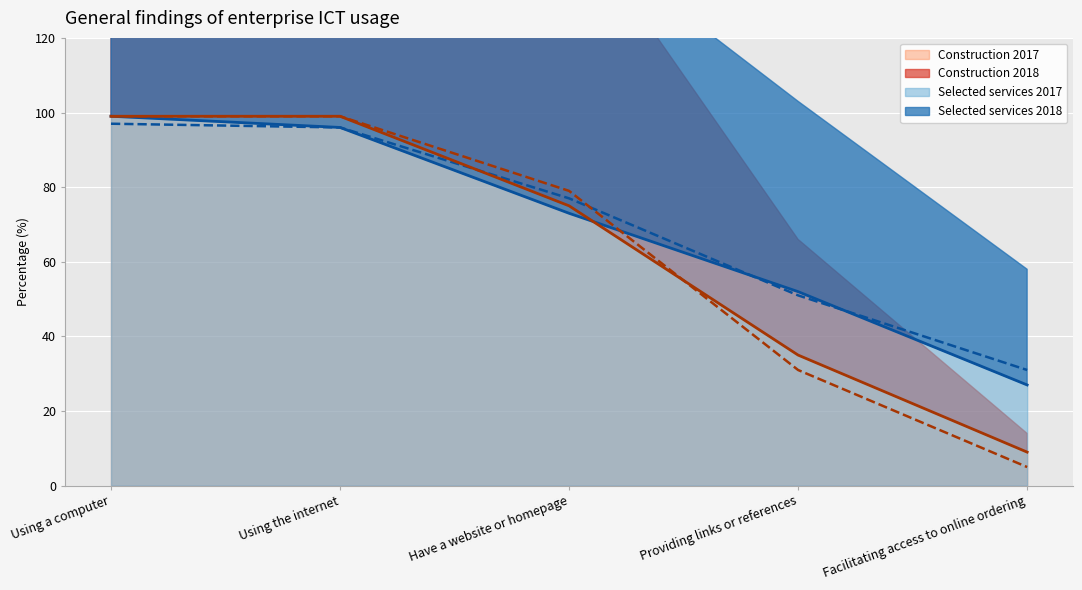

What is the difference between the maximum and second lowest values in the Construction 2018 (line) series?

68